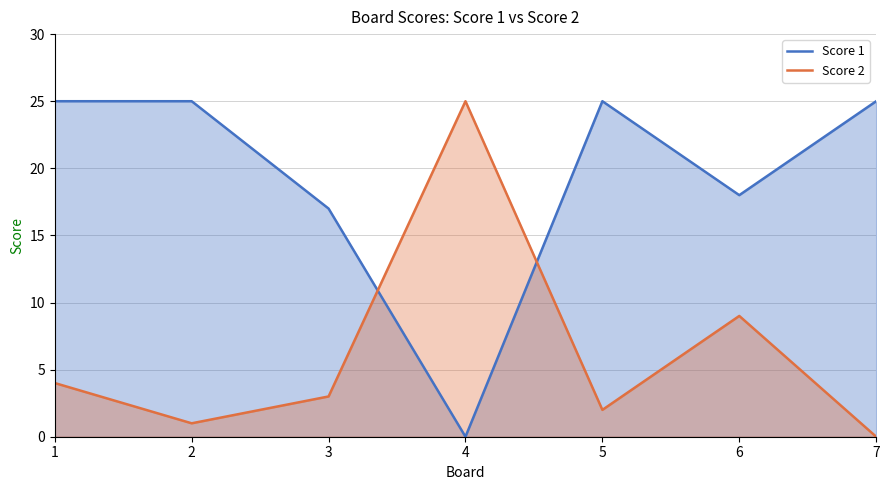

Reading right to left, transcribe all the data shown in this chart.

Score 1: 7=25	6=18	5=25	4=0	3=17	2=25	1=25
Score 2: 7=0	6=9	5=2	4=25	3=3	2=1	1=4